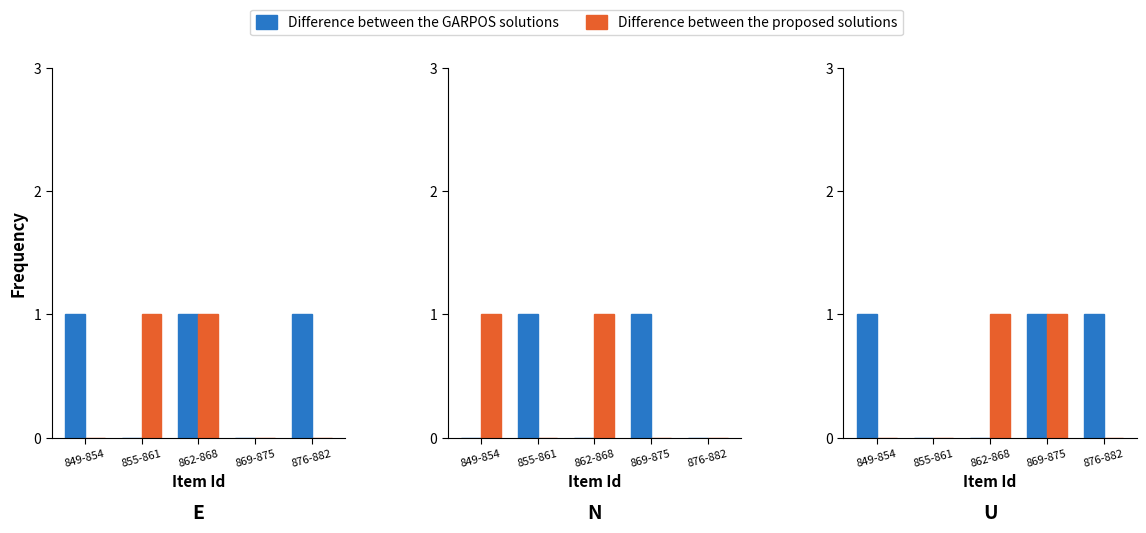

Between 862-868 and 869-875, which series saw the biggest shift?

Difference between the GARPOS solutions